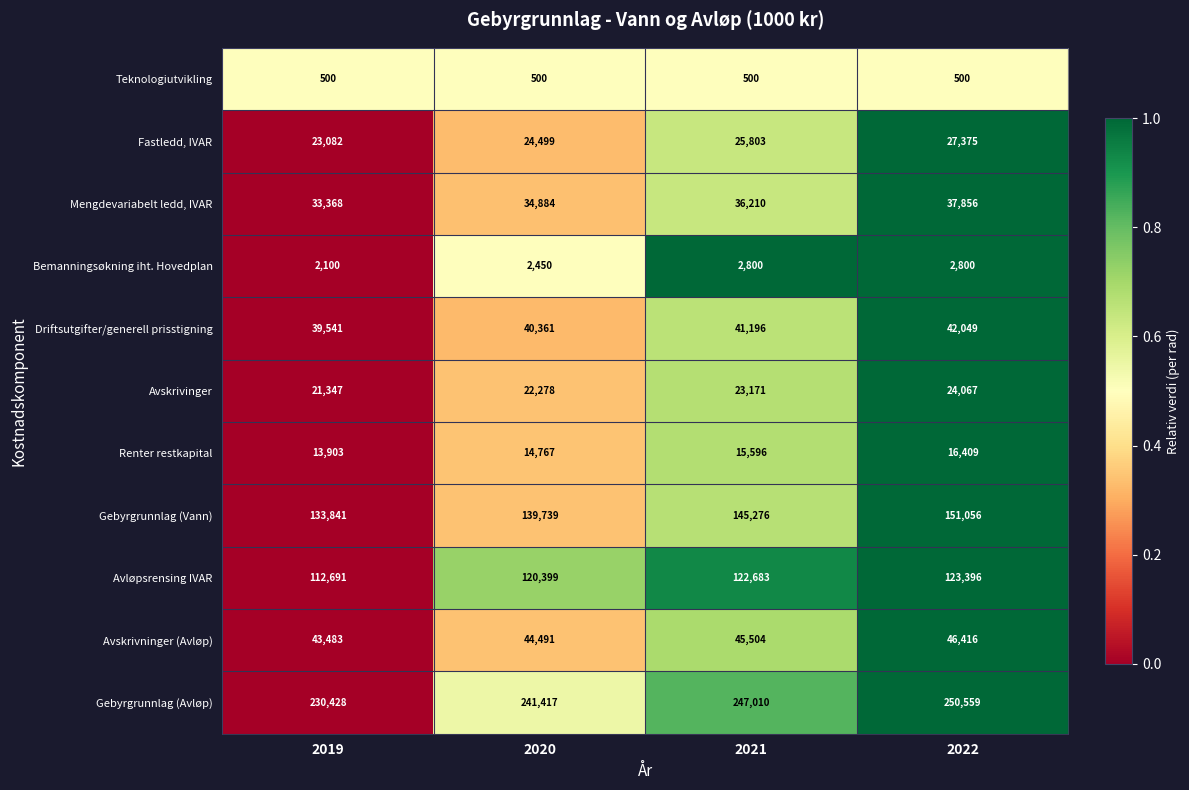

Rank the series by their maximum value, from lowest to highest.

Teknologiutvikling, Bemanningsøkning iht. Hovedplan, Renter restkapital, Avskrivinger, Fastledd, IVAR, Mengdevariabelt ledd, IVAR, Driftsutgifter/generell prisstigning, Avskrivninger (Avløp), Avløpsrensing IVAR, Gebyrgrunnlag (Vann), Gebyrgrunnlag (Avløp)